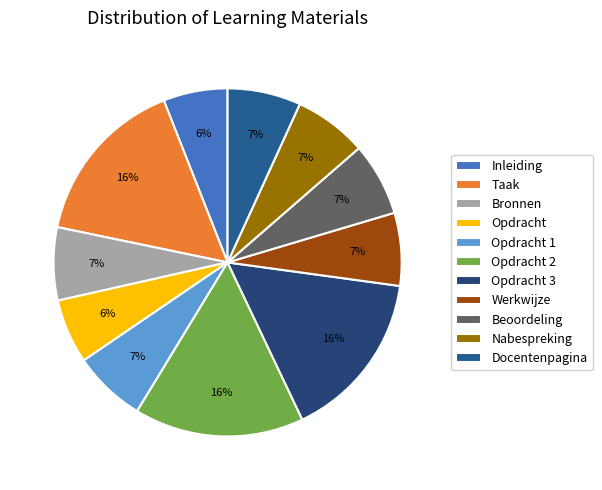

Which category has the biggest portion of the pie?

Taak